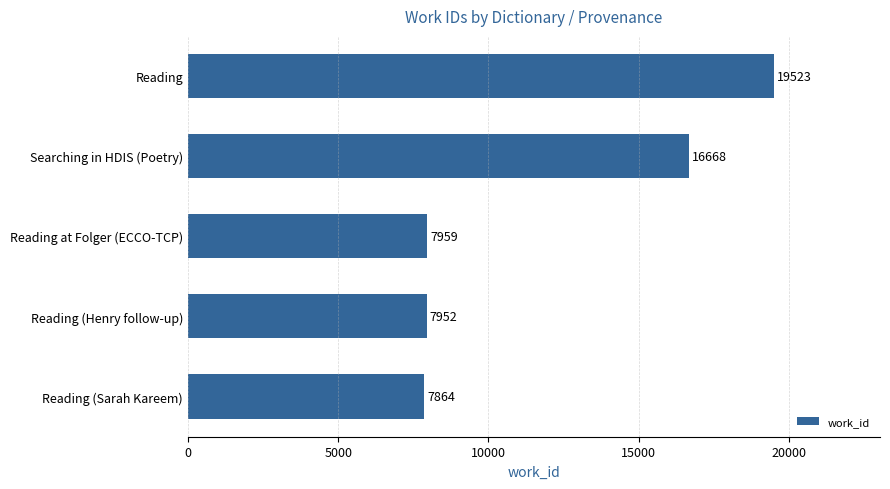

What position from the top is Reading at Folger (ECCO-TCP)?

3